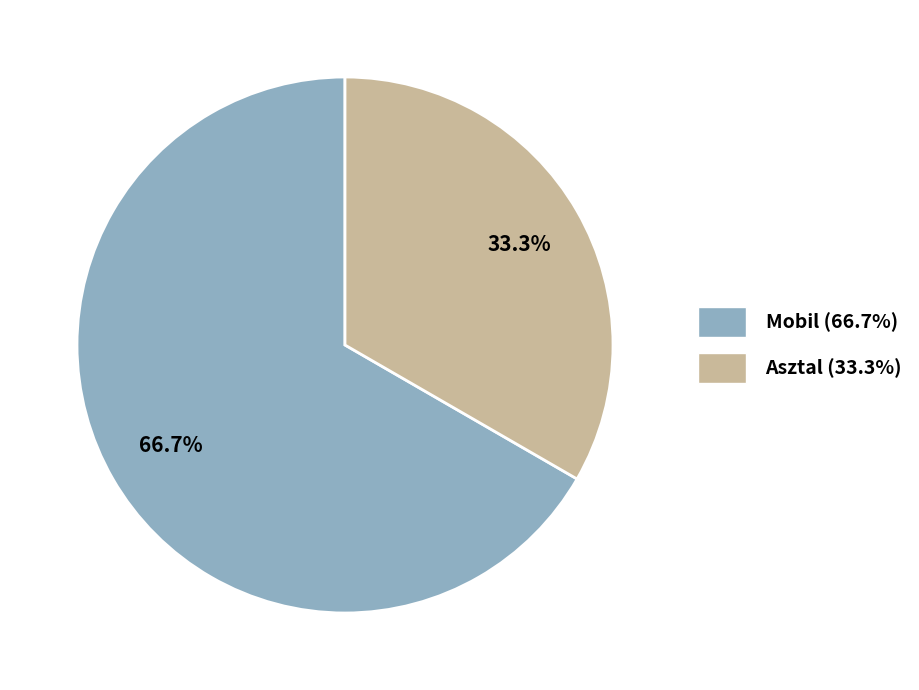

Is there any slice that represents more than half of the pie?

Yes